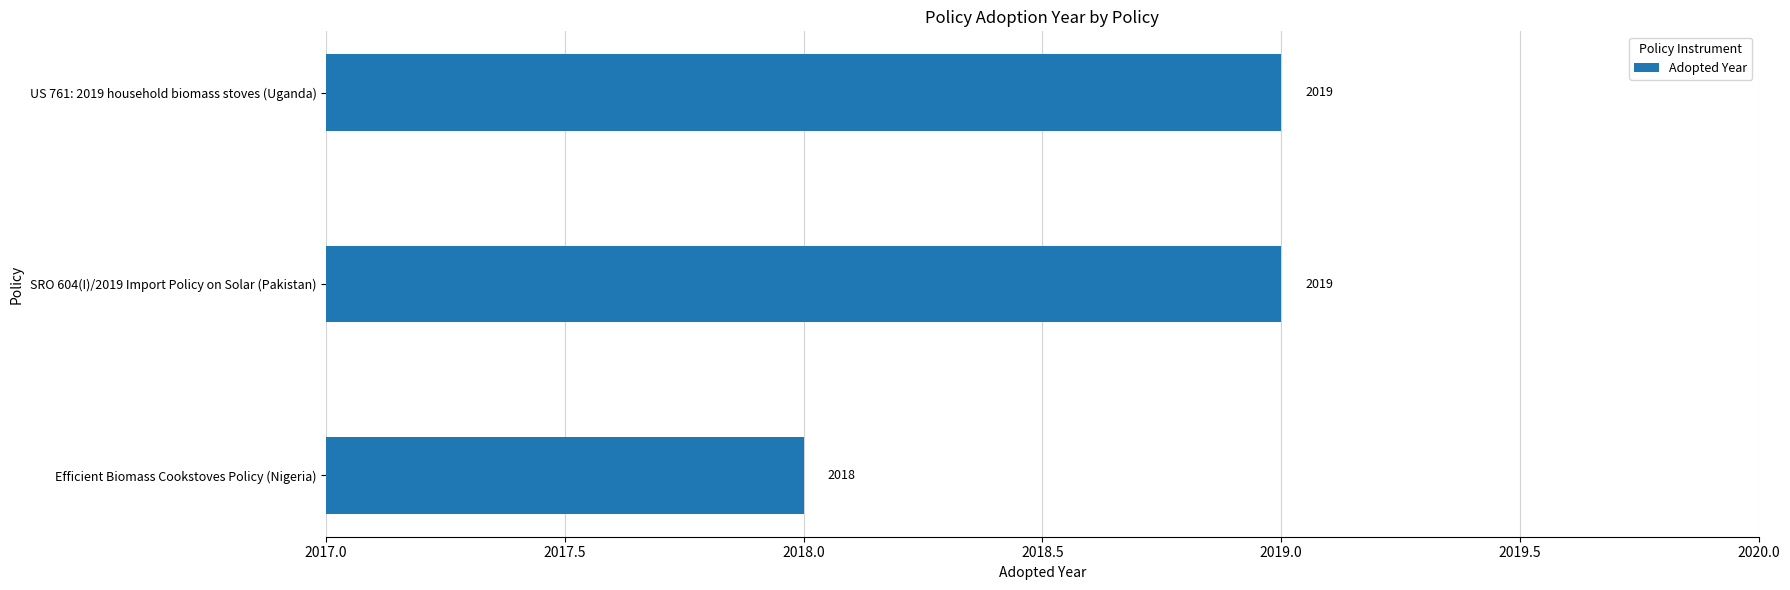

Between Efficient Biomass Cookstoves Policy (Nigeria) and SRO 604(I)/2019 Import Policy on Solar (Pakistan), which is larger?

SRO 604(I)/2019 Import Policy on Solar (Pakistan)